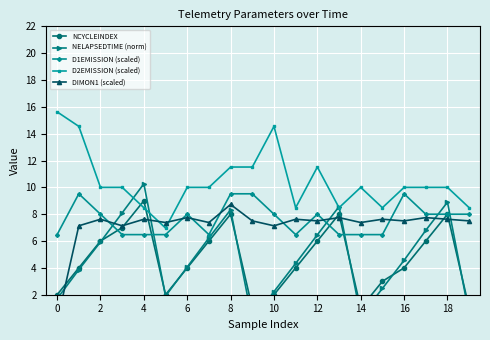

At which label is D1EMISSION (scaled) closest to 8?

2